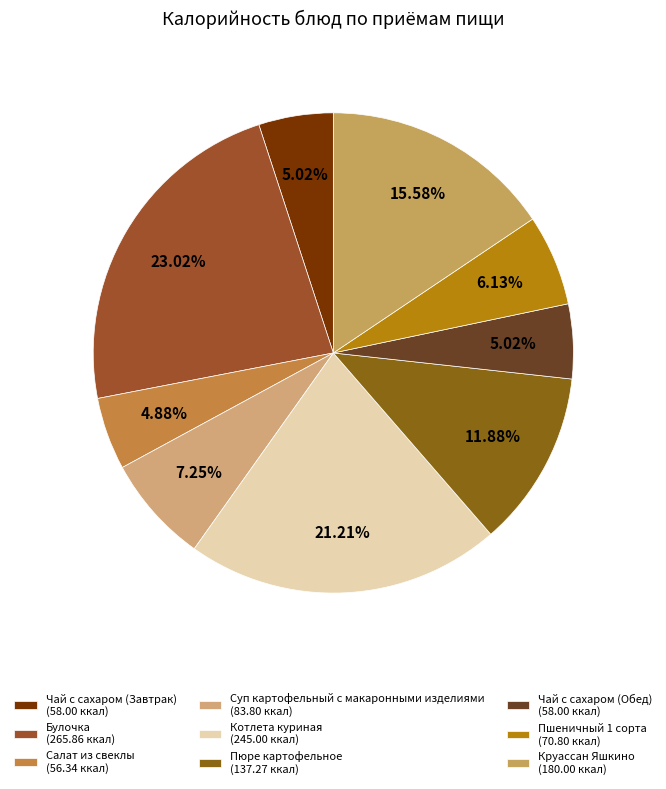

Which has a higher value, Чай с сахаром (Завтрак) or Суп картофельный с макаронными изделиями?

Суп картофельный с макаронными изделиями